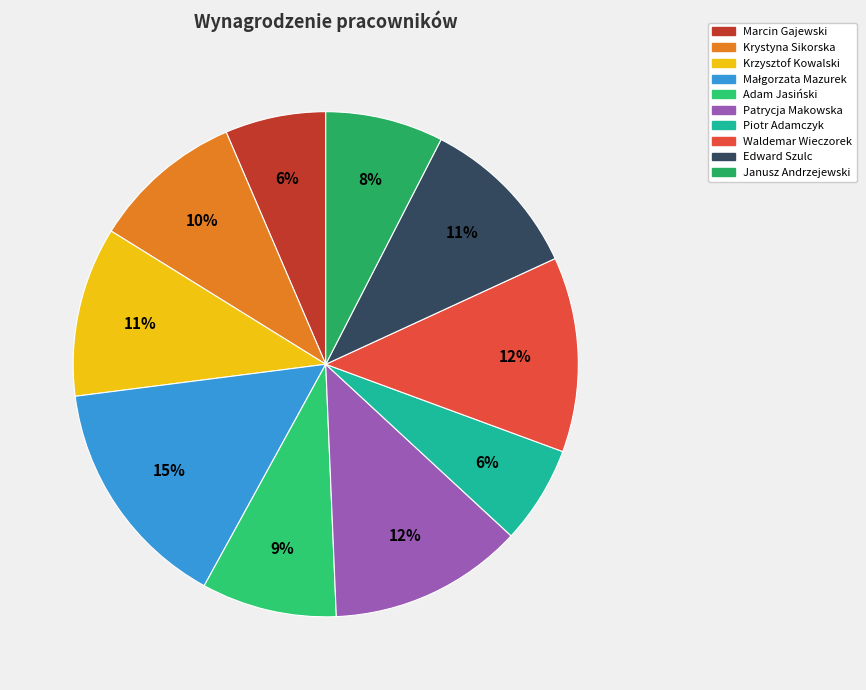

How many segments does this pie chart have?

10